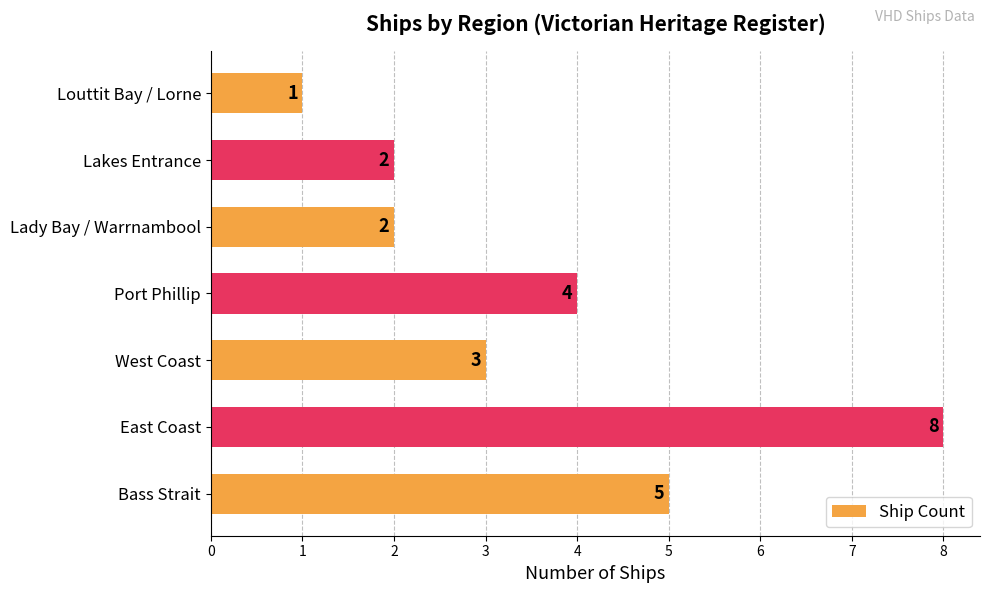

How many values are between 2 and 5?

5